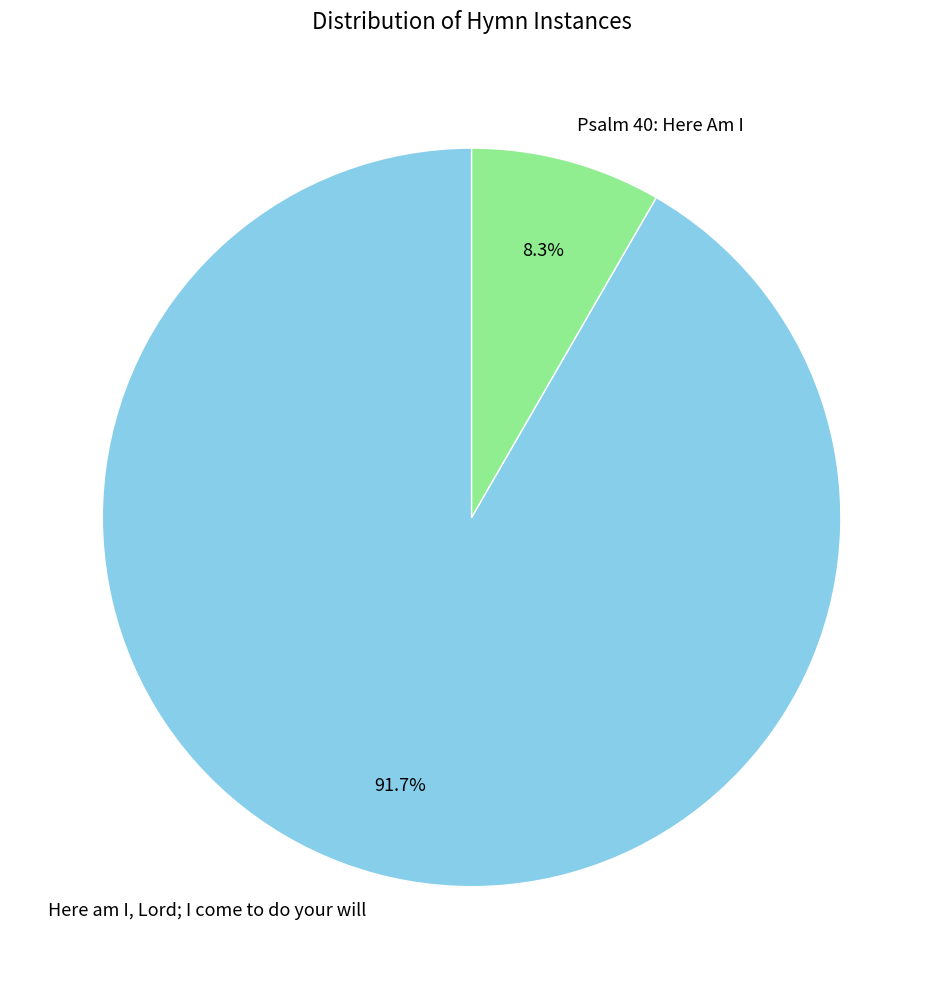

What is the ratio of the value at Psalm 40: Here Am I to the value at Here am I, Lord; I come to do your will?

0.1